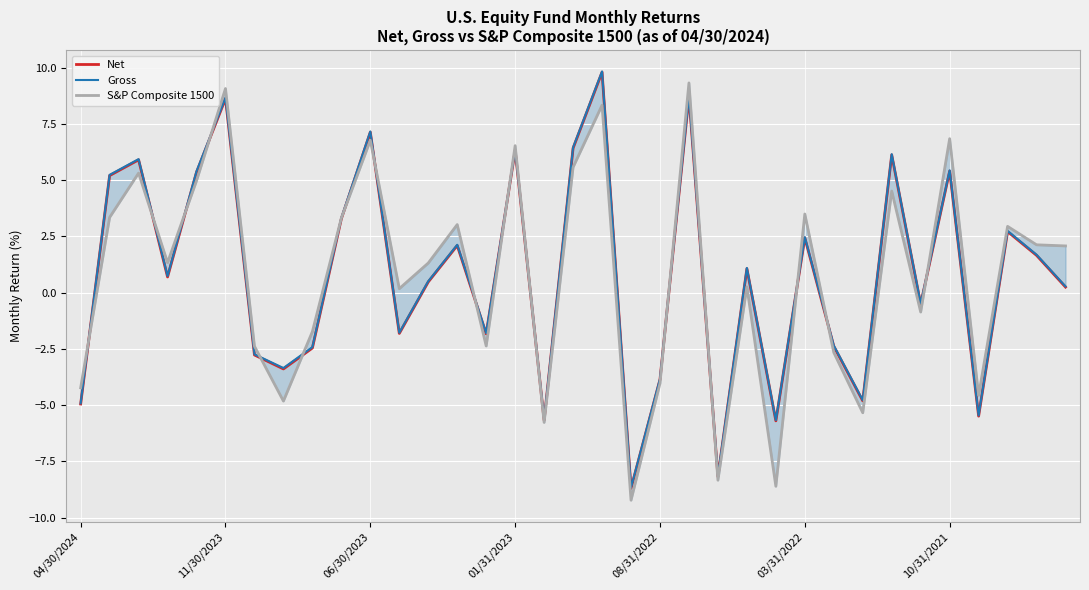

What is the maximum value for Gross?

9.8